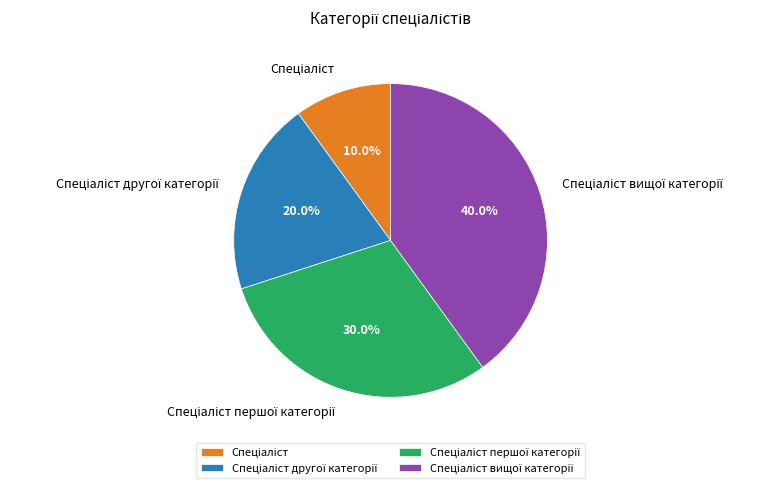

Is there a majority slice in this chart?

No